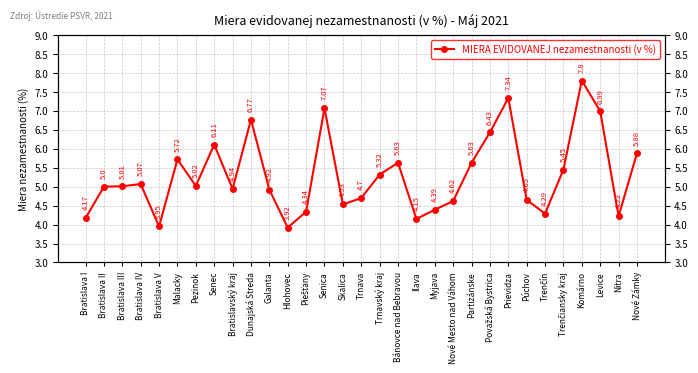

Which has a higher value, Piešťany or Partizánske?

Partizánske